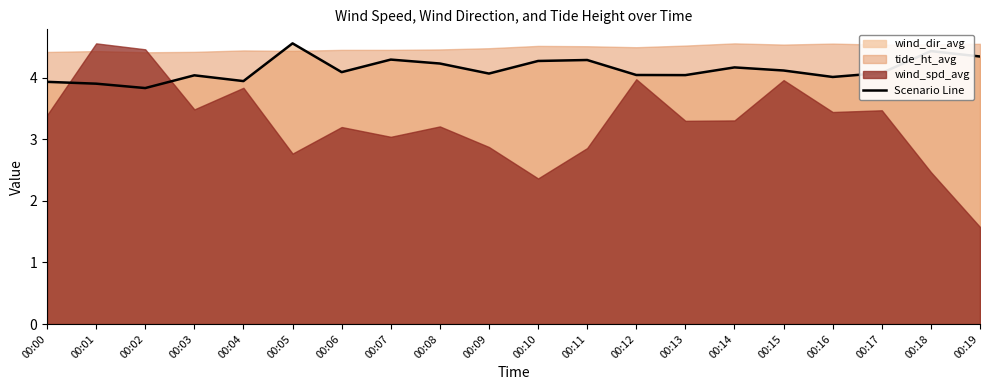

List the labels in order of value, largest first.

00:05, 00:18, 00:19, 00:07, 00:11, 00:10, 00:08, 00:14, 00:15, 00:06, 00:17, 00:09, 00:12, 00:13, 00:03, 00:16, 00:04, 00:00, 00:01, 00:02